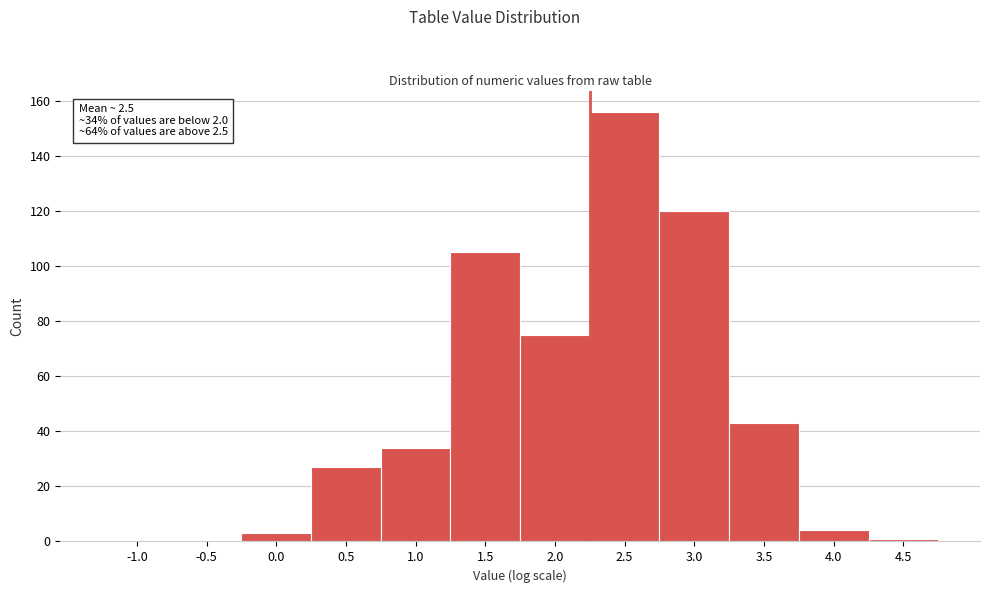

Reading right to left, what are all the values shown in this chart?

4.5=1	4.0=4	3.5=43	3.0=120	2.5=156	2.0=75	1.5=105	1.0=34	0.5=27	0.0=3	-0.5=0	-1.0=0